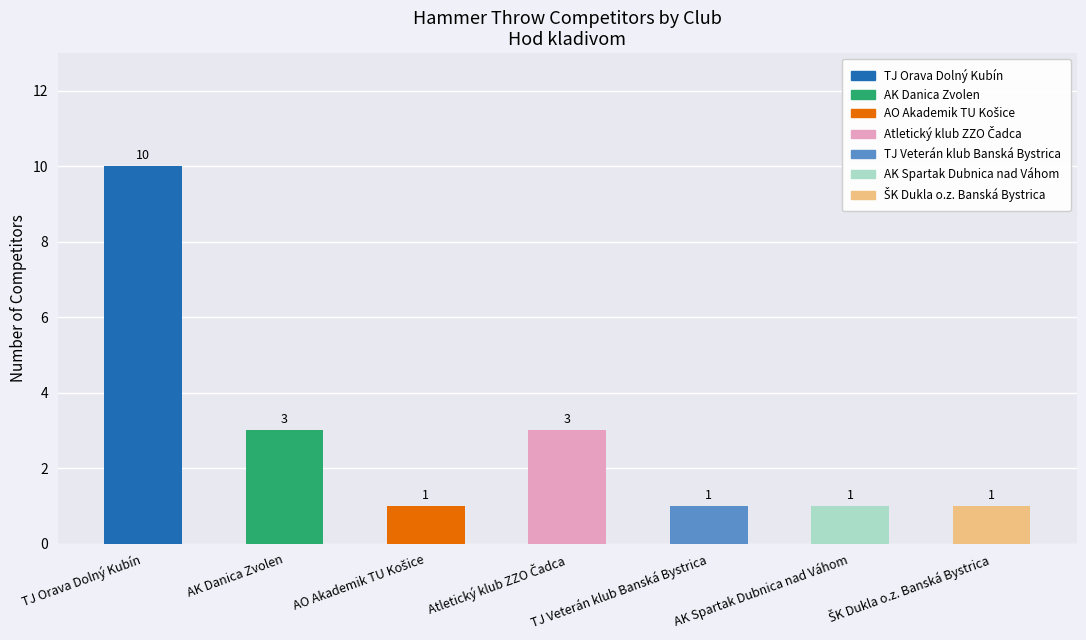

What is the minimum value shown in the chart?

1